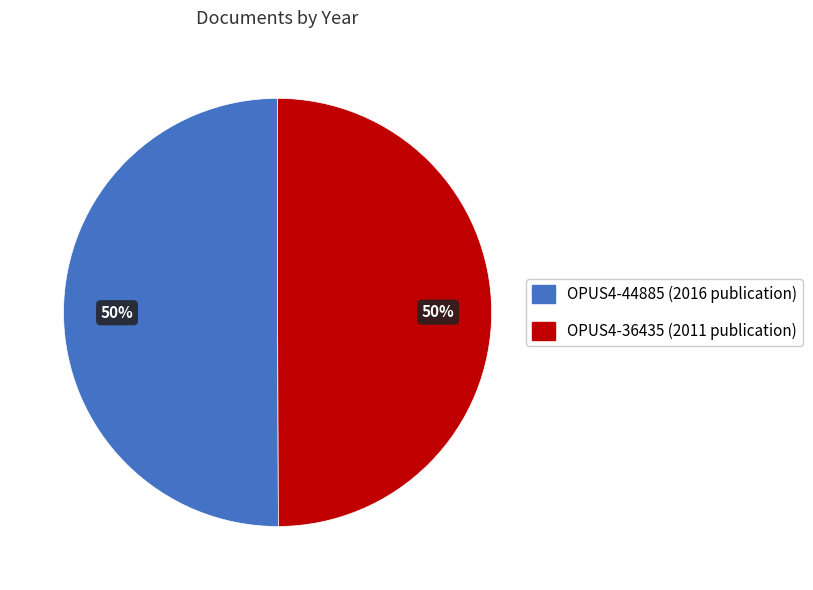

To the nearest percent, what is the average slice percentage?

50%